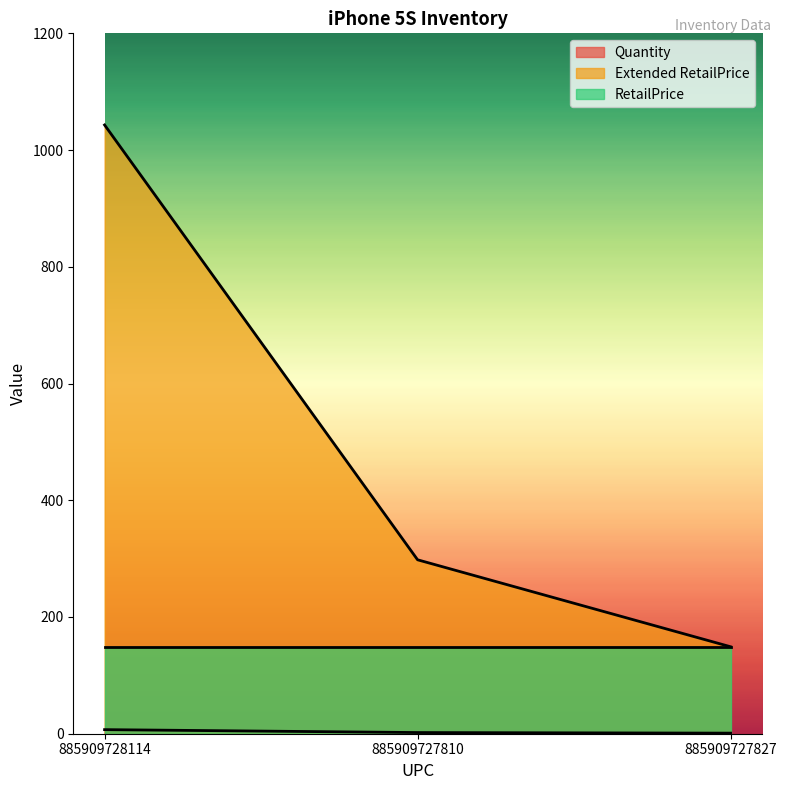

Read the Quantity value at 885909727827.

1